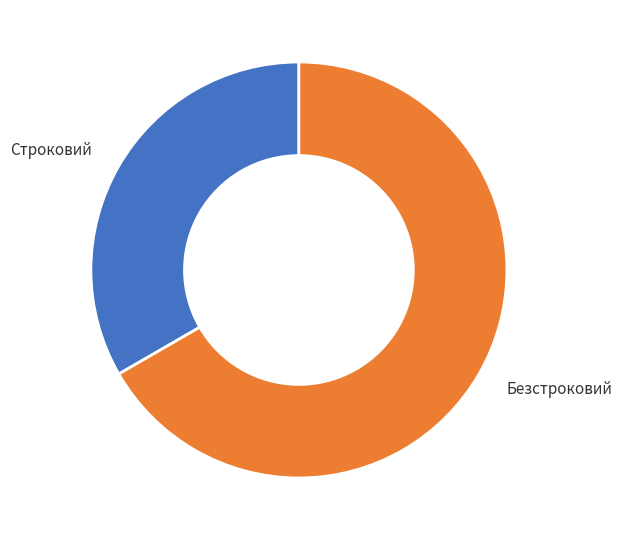

What is the smallest slice in the pie chart?

Строковий